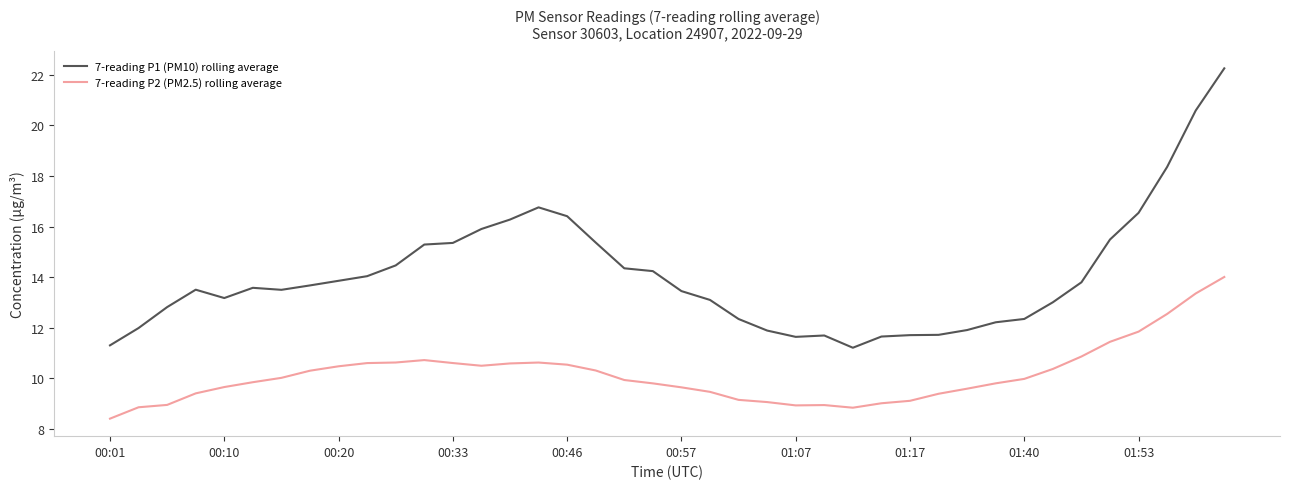

What is the difference between the second highest and second lowest values in the 7-reading P2 (PM2.5) rolling average series?

4.5